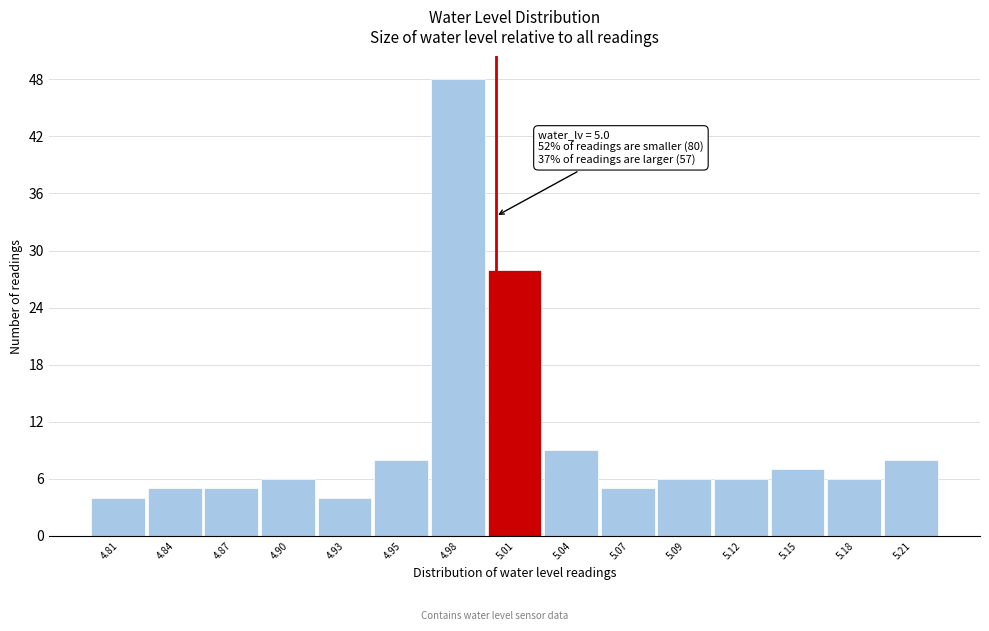

Over which range of the x-axis is the bar tallest?

4.968 to 4.996